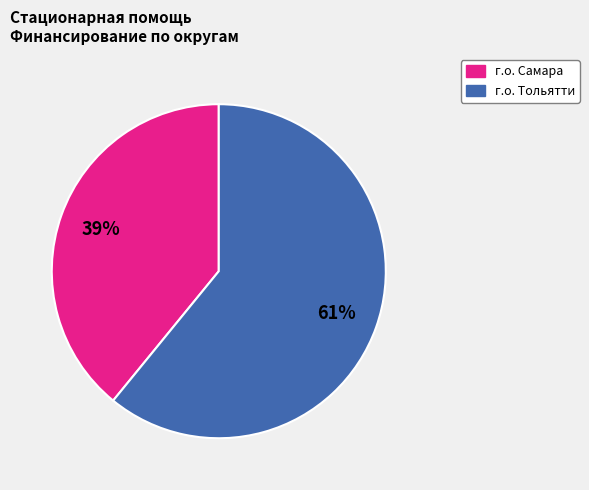

Is there any slice that represents more than half of the pie?

Yes